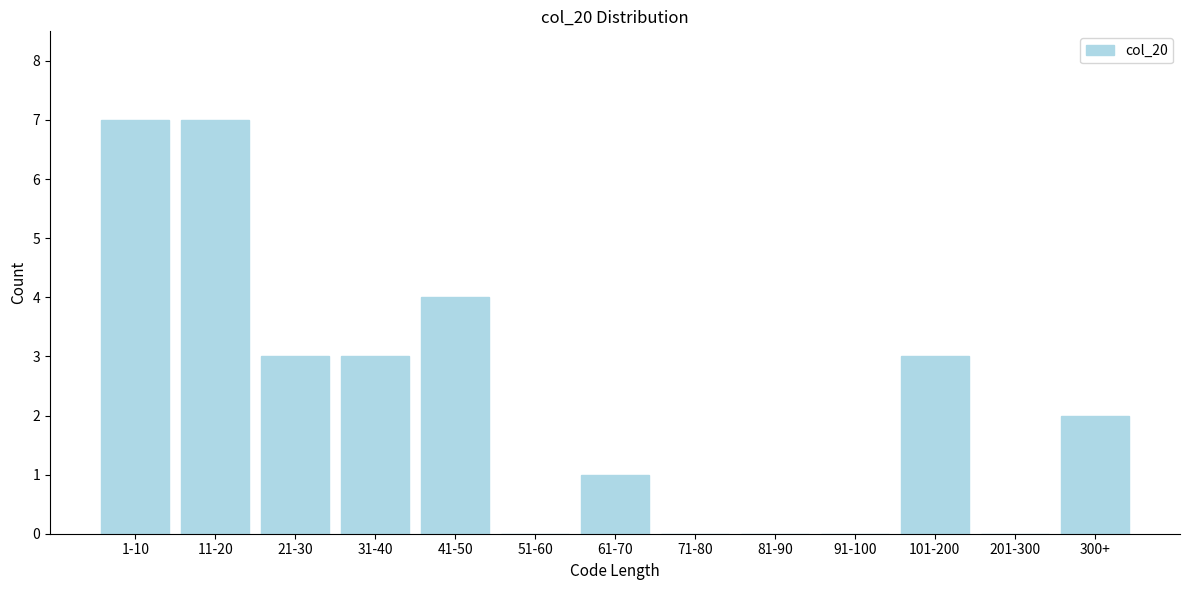

Reading left to right, what are all the values shown in this chart?

1-10=7	11-20=7	21-30=3	31-40=3	41-50=4	51-60=0	61-70=1	71-80=0	81-90=0	91-100=0	101-200=3	201-300=0	300+=2